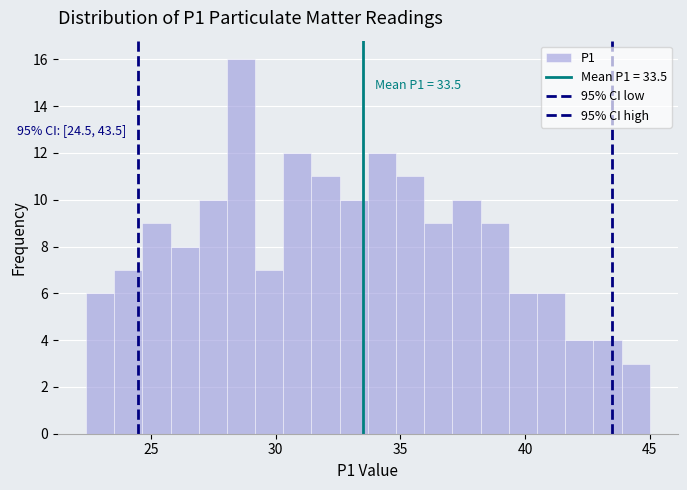

Around what value on the x-axis is the tallest bar? Give the approximate position of its centre, as read against the axis.

28.5